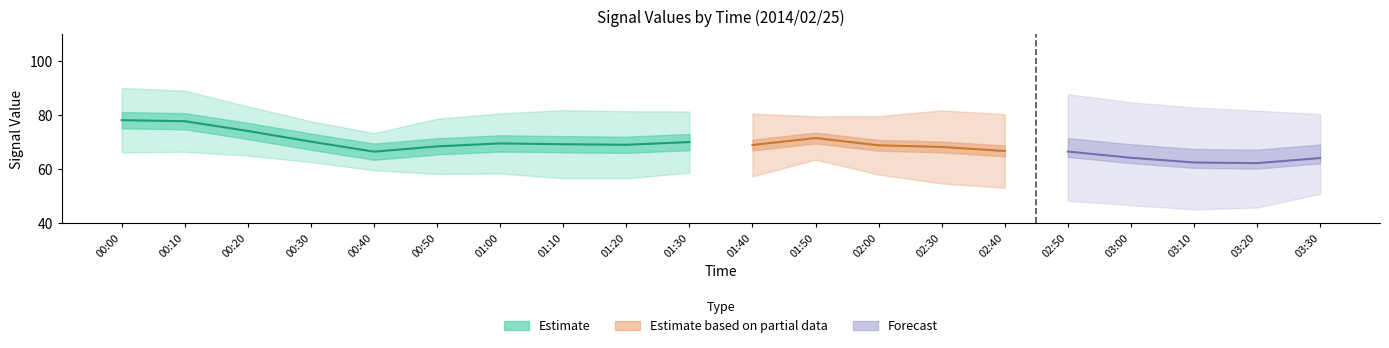

What is the maximum value shown in the chart?

90.0